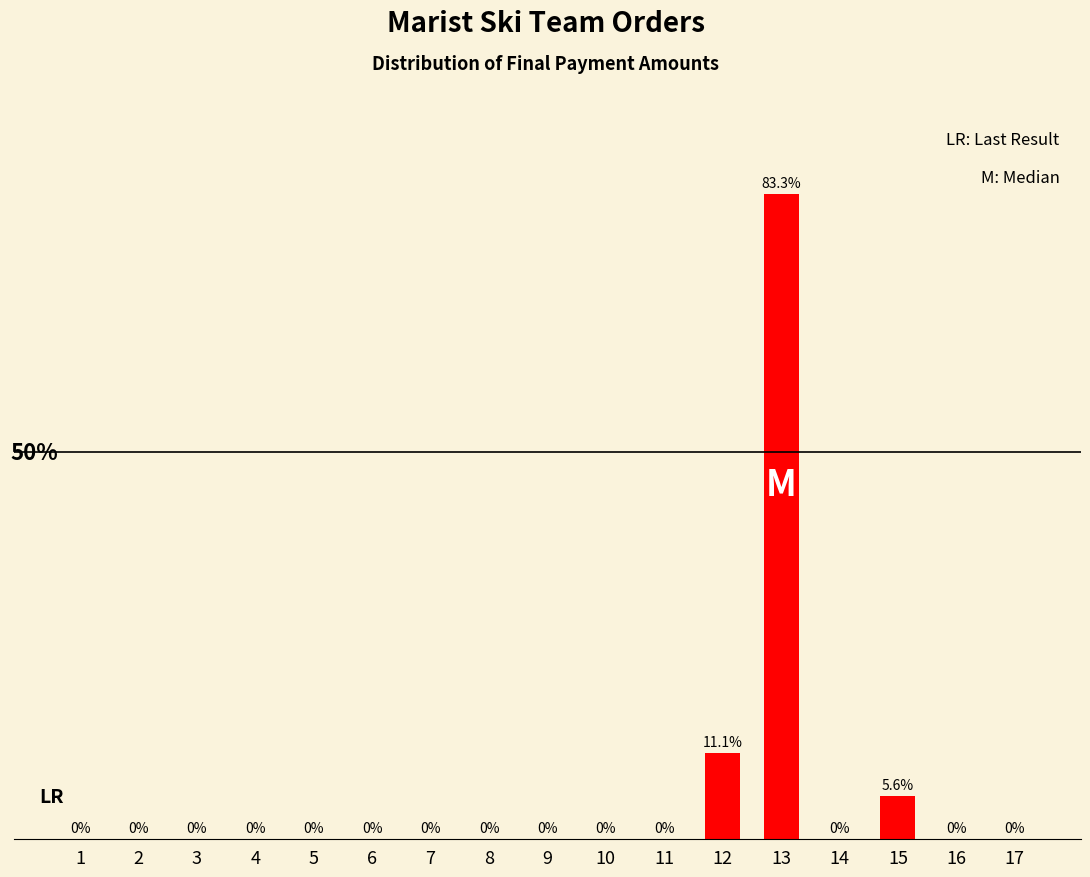

Reading right to left, extract all data points from this chart.

0.0	0.0	5.6	0.0	83.3	11.1	0.0	0.0	0.0	0.0	0.0	0.0	0.0	0.0	0.0	0.0	0.0